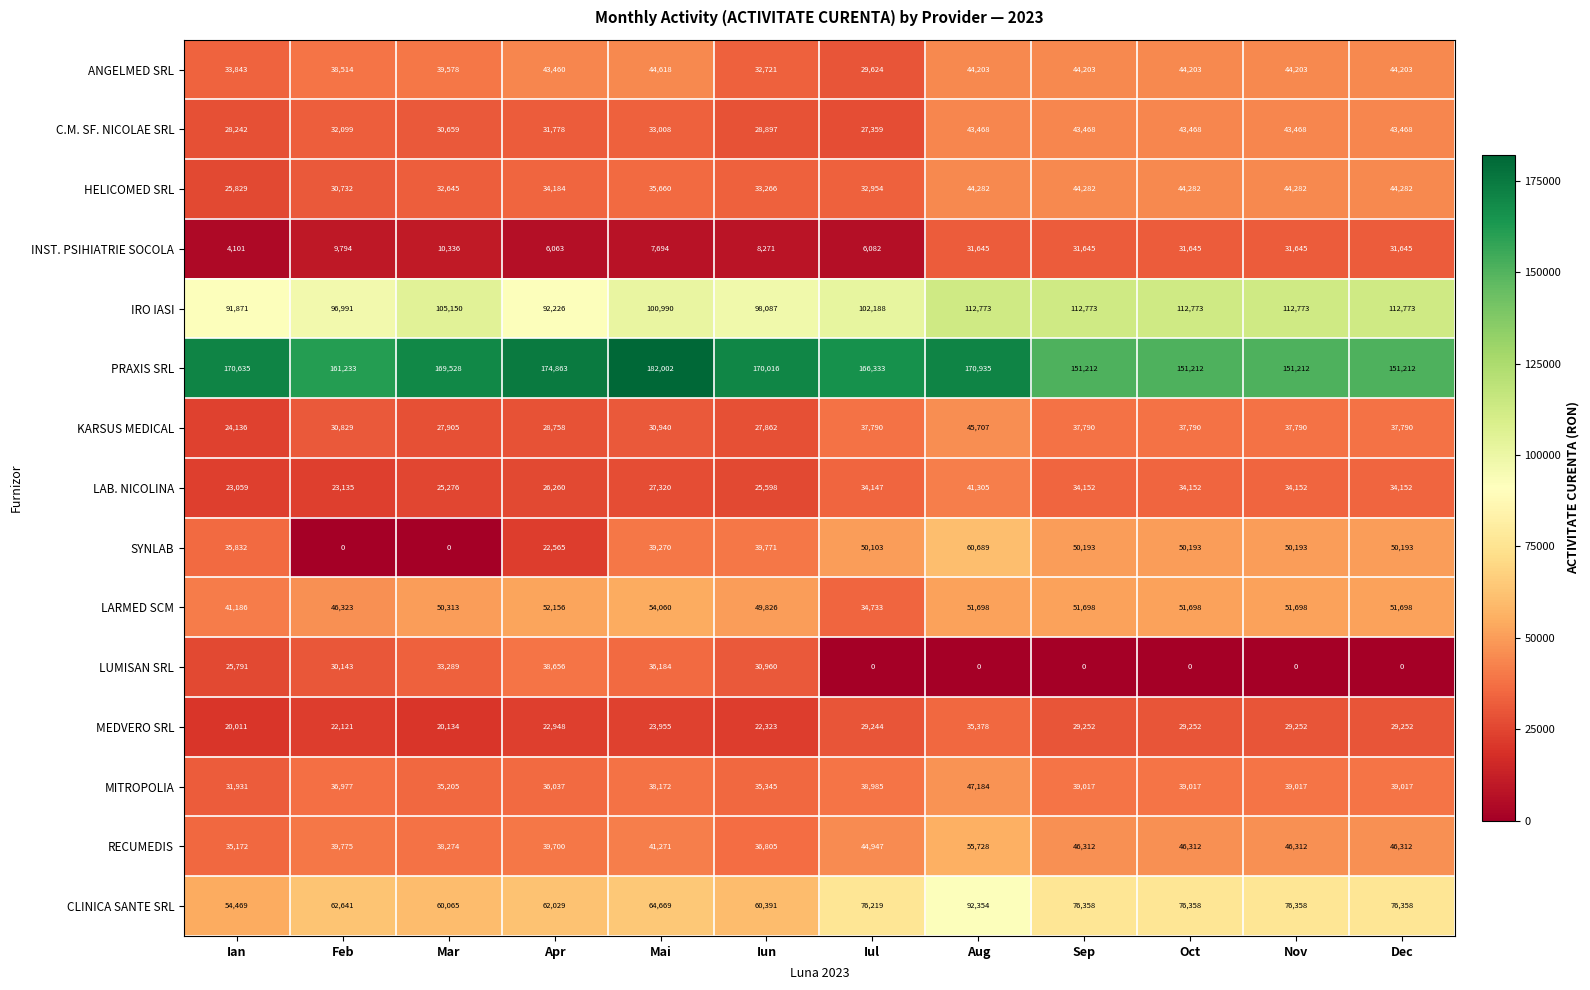

List the series in order of their peak value, highest first.

PRAXIS SRL, IRO IASI, CLINICA SANTE SRL, SYNLAB, RECUMEDIS, LARMED SCM, MITROPOLIA, KARSUS MEDICAL, ANGELMED SRL, HELICOMED SRL, C.M. SF. NICOLAE SRL, LAB. NICOLINA, LUMISAN SRL, MEDVERO SRL, INST. PSIHIATRIE SOCOLA